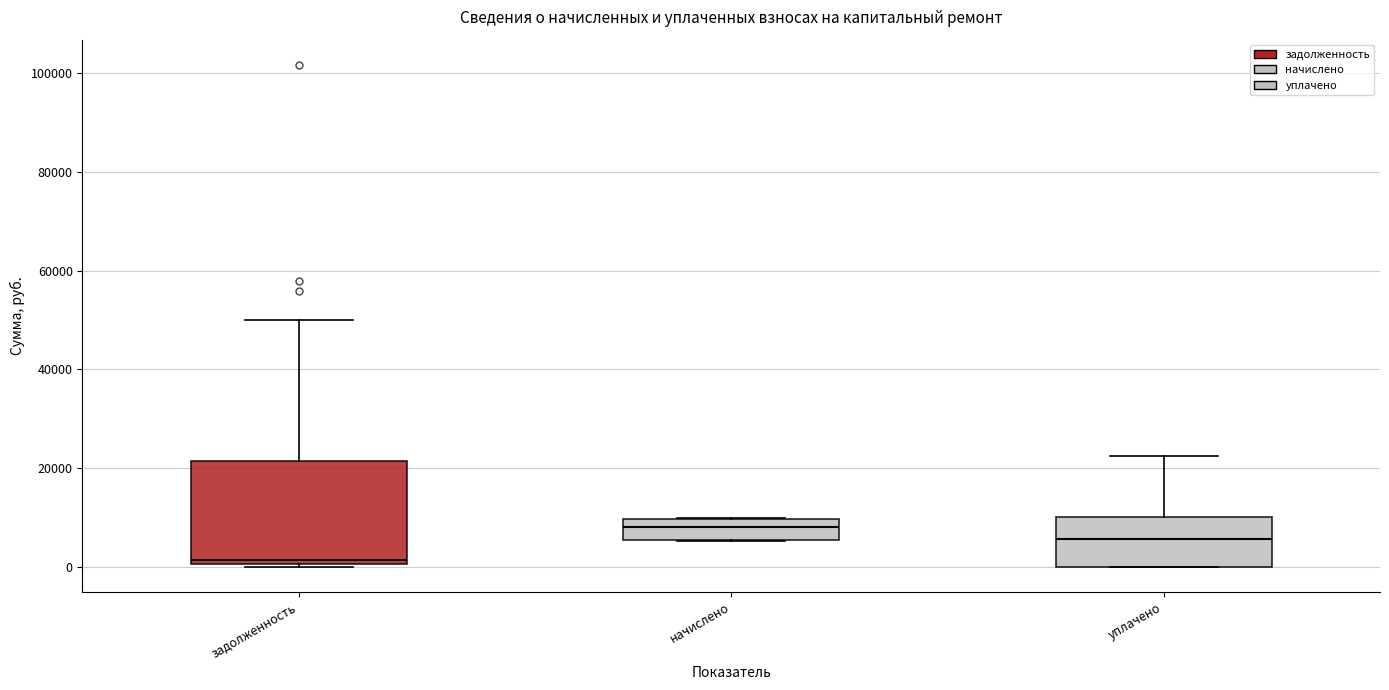

Which box is the tallest, from its lower edge to its upper edge?

задолженность